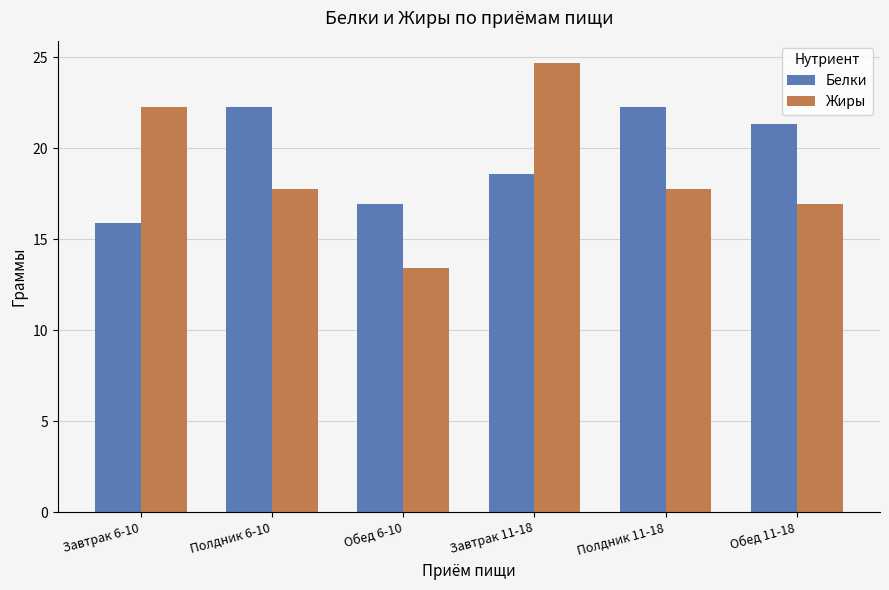

Is the value of Жиры at Завтрак 11-18 greater than the value of Белки at Завтрак 6-10?

Yes